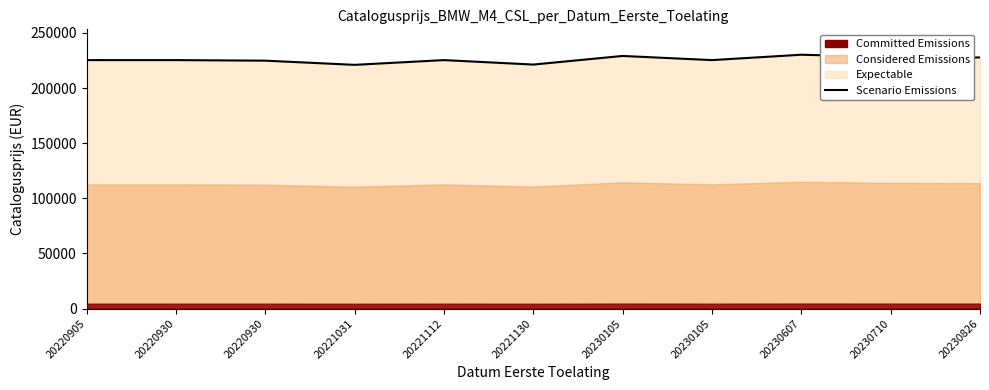

What is the change in value from 20220930 to 20230826?

+2373